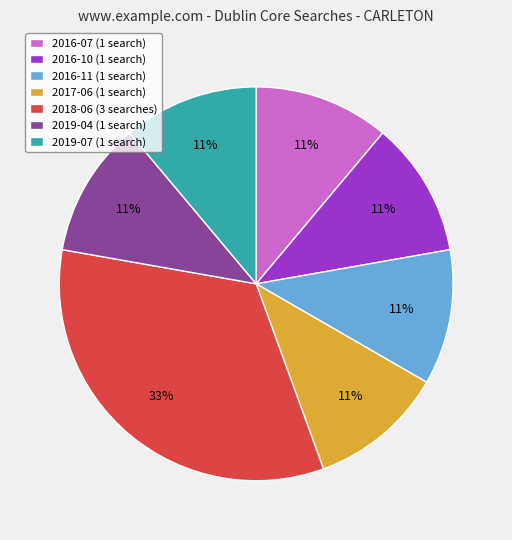

Does any single category account for the majority?

No